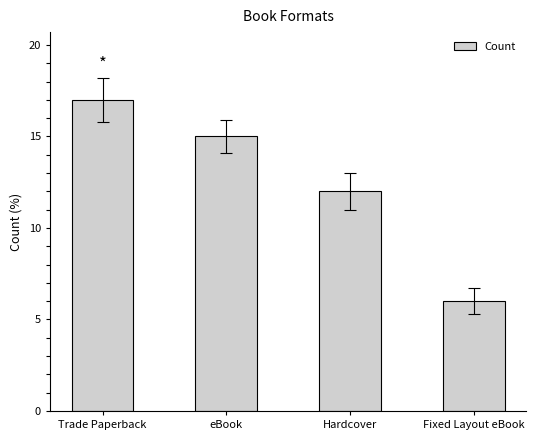

At which category does the chart reach its minimum across all series?

Fixed Layout eBook